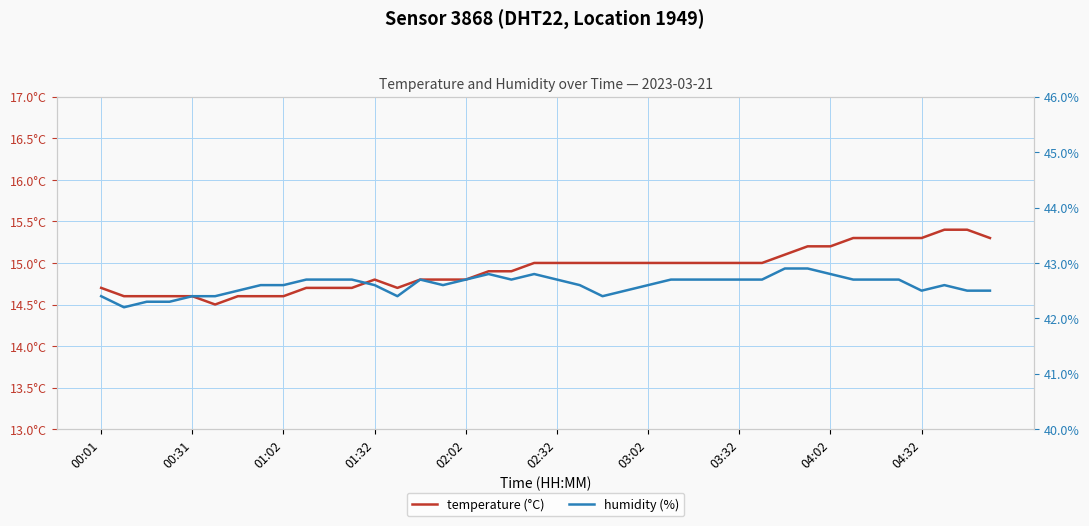

Is the value of temperature (°C) at 04:32 greater than the value of humidity (%) at 38?

No